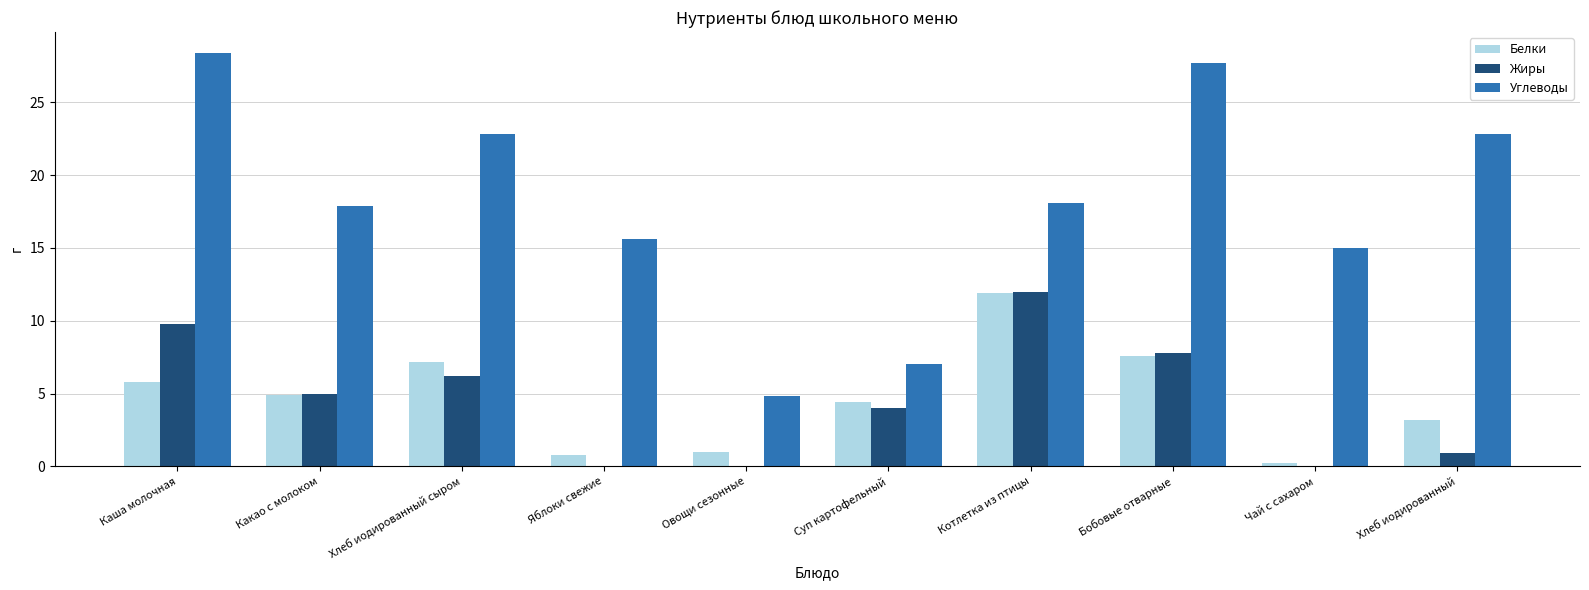

Does the chart contain stacked bars?

No